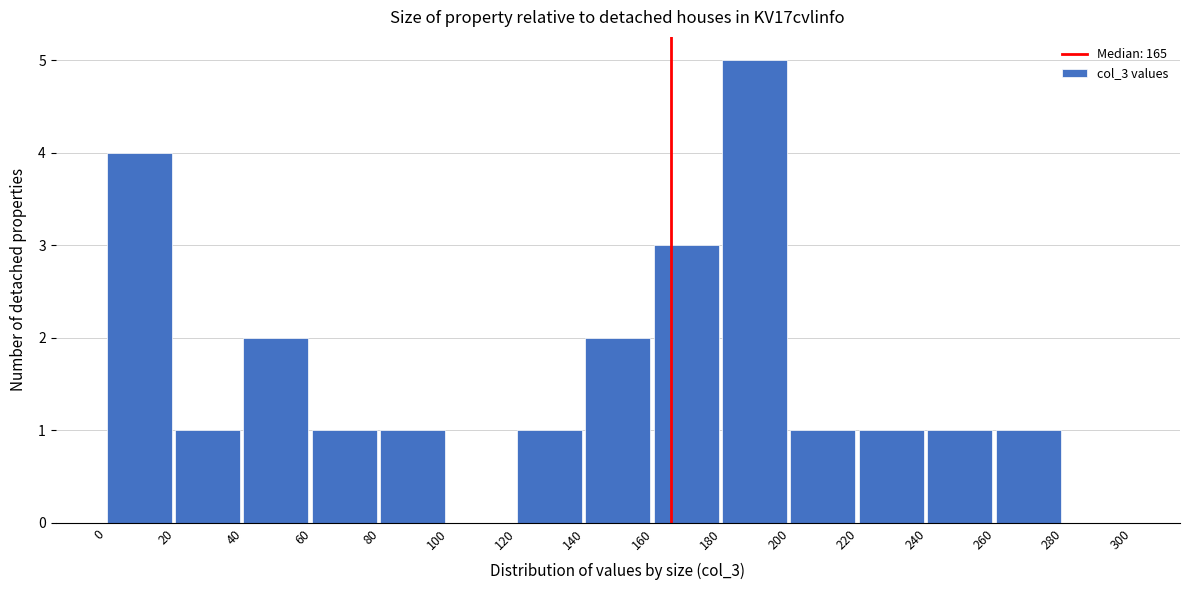

Which range on the x-axis has the tallest bar?

180 to 200